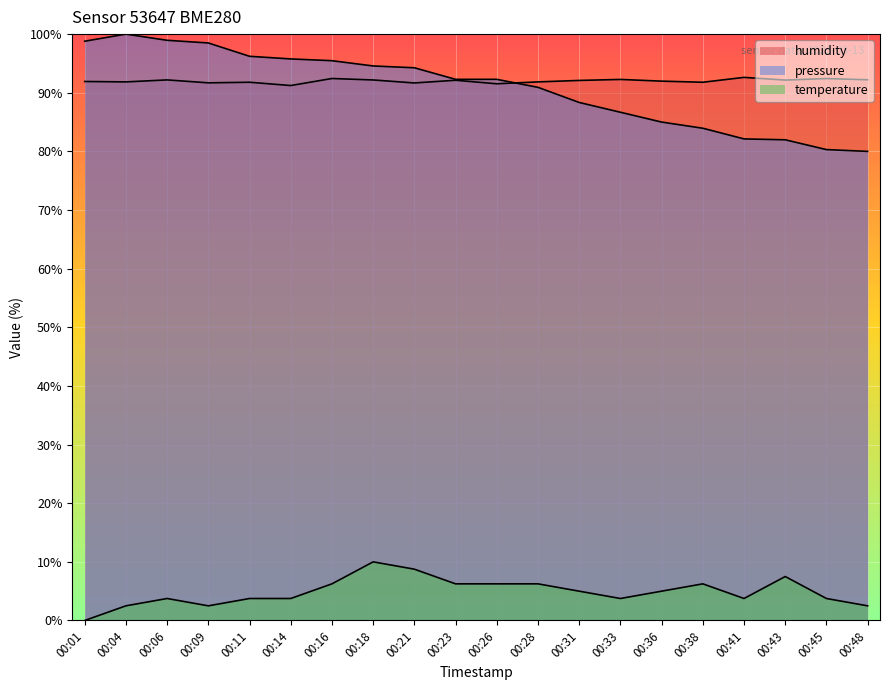

What is the difference between the second highest and minimum values in the humidity series?

1.2